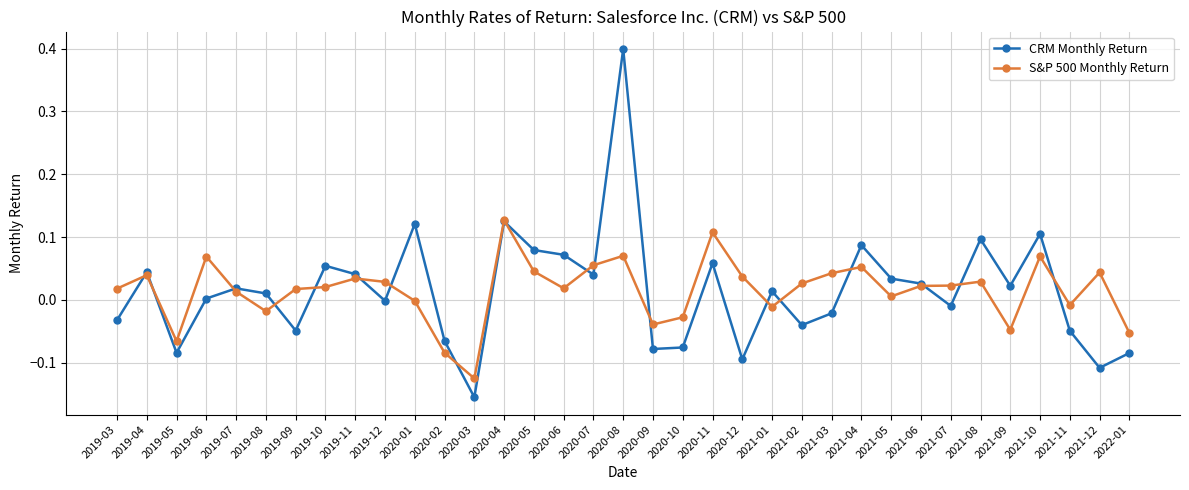

At which category does the chart reach its minimum across all series?

2020-03